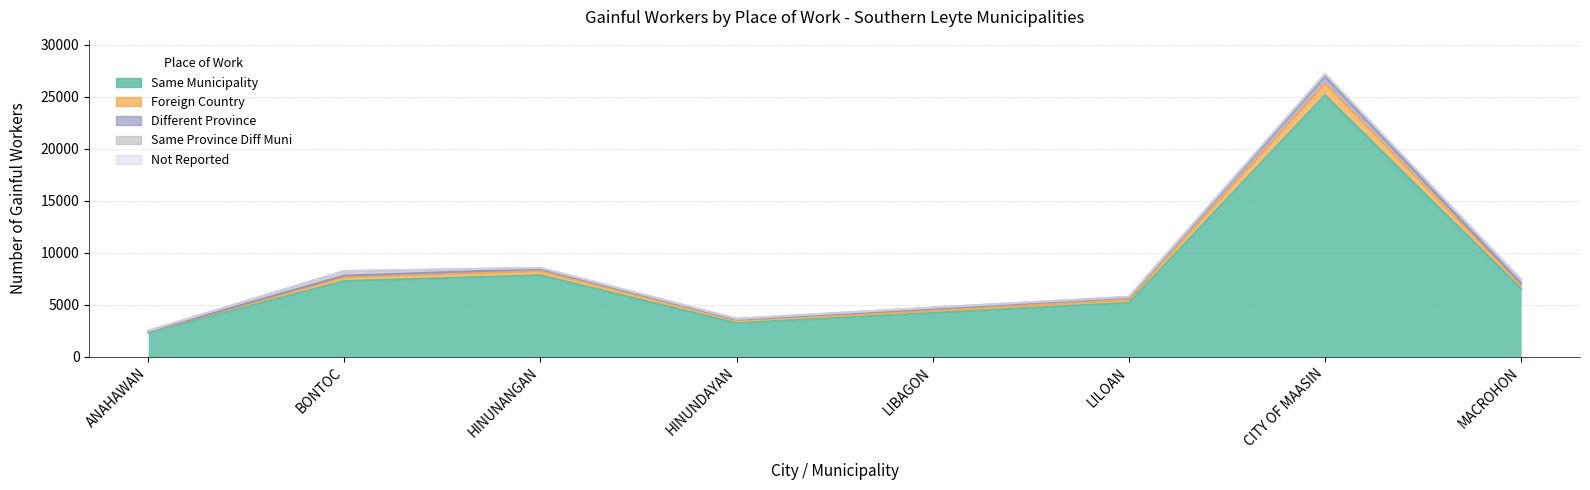

Count the number of categories in the chart.

8